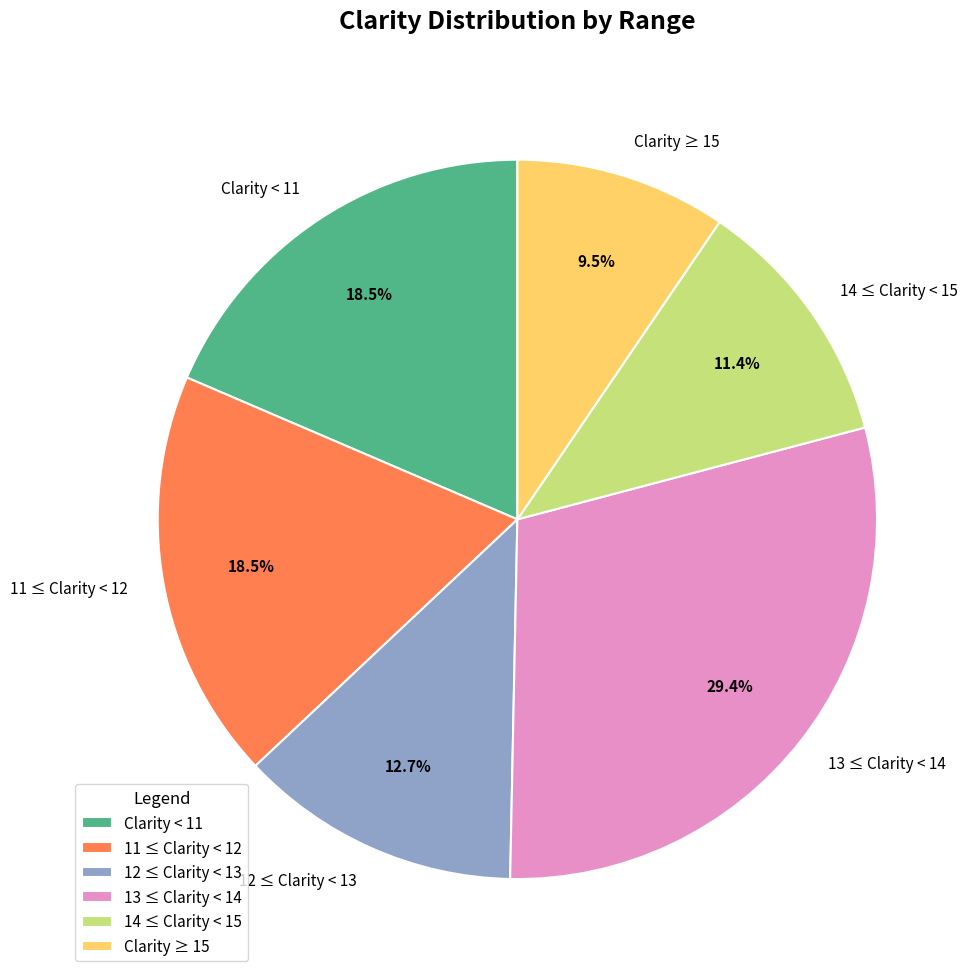

Which category has the smallest portion of the pie?

Clarity ≥ 15